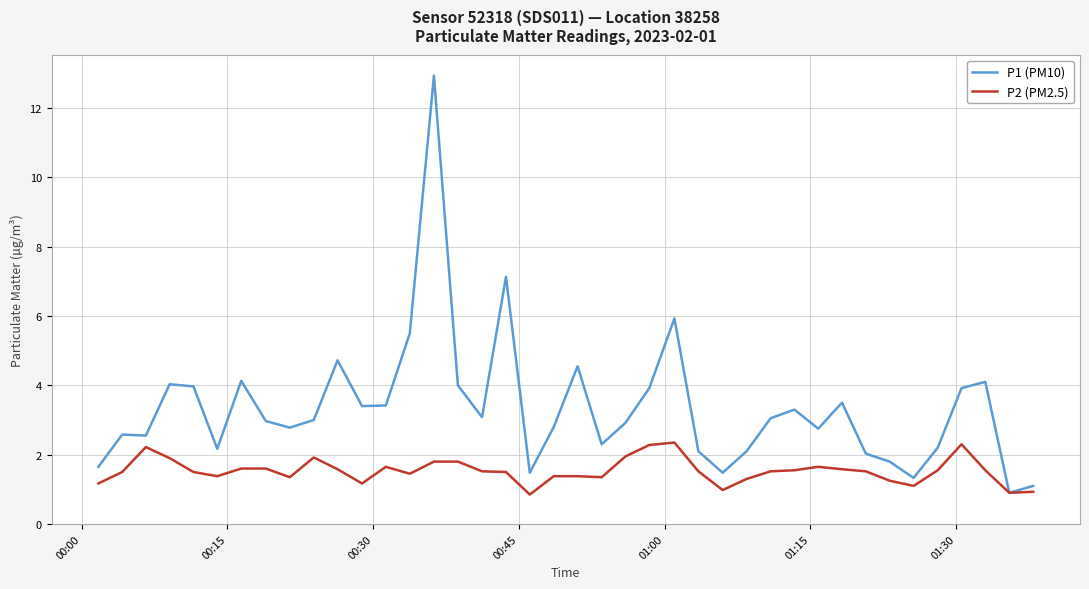

Which series has the largest range (max minus min)?

P1 (PM10)